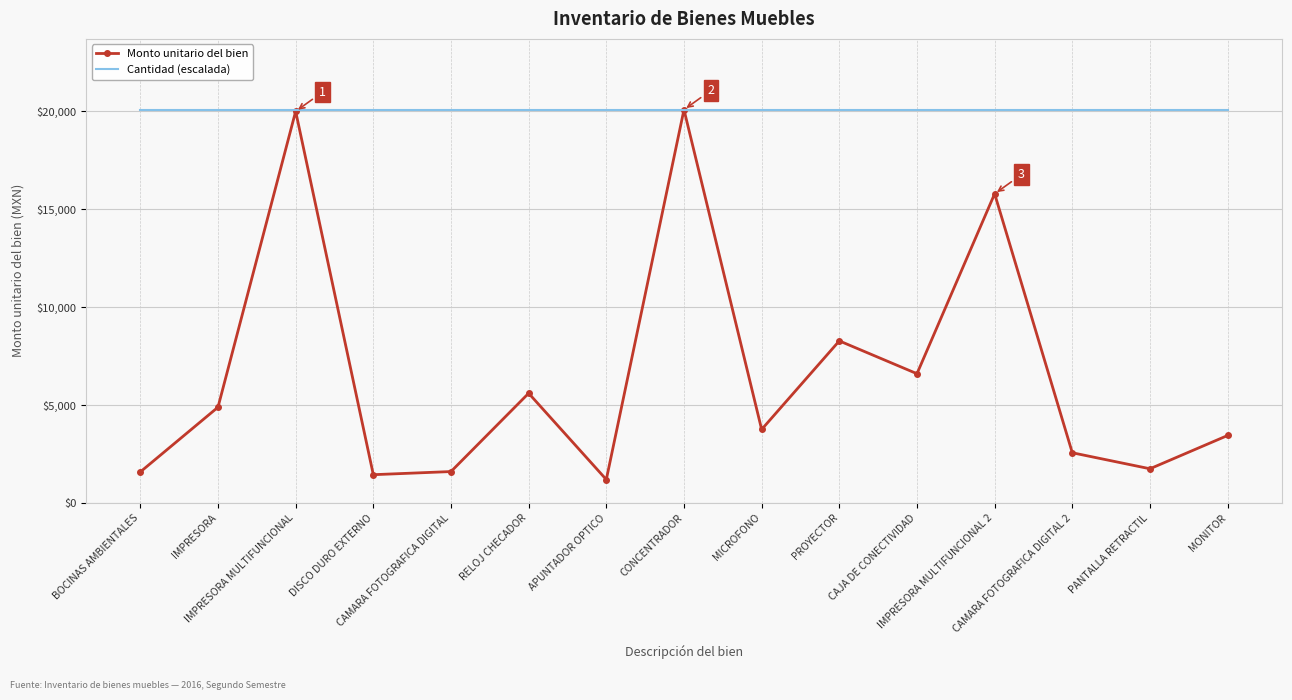

Which series has the largest total across all categories?

Cantidad (escalada)